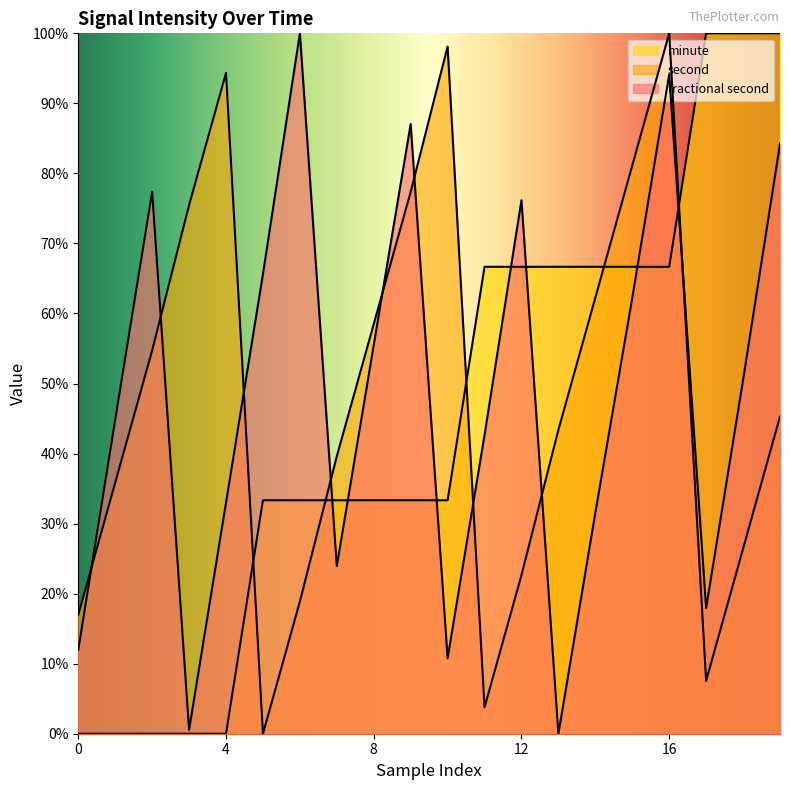

Does the chart display data point markers on the line(s)?

No